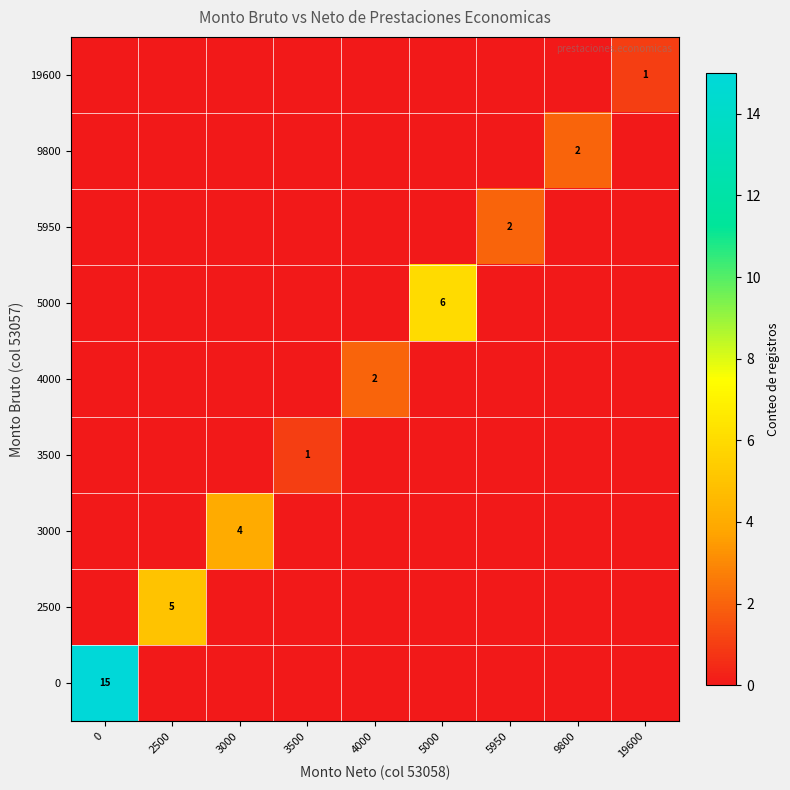

True or false: 2500 has a value of 0 at 5000.

True